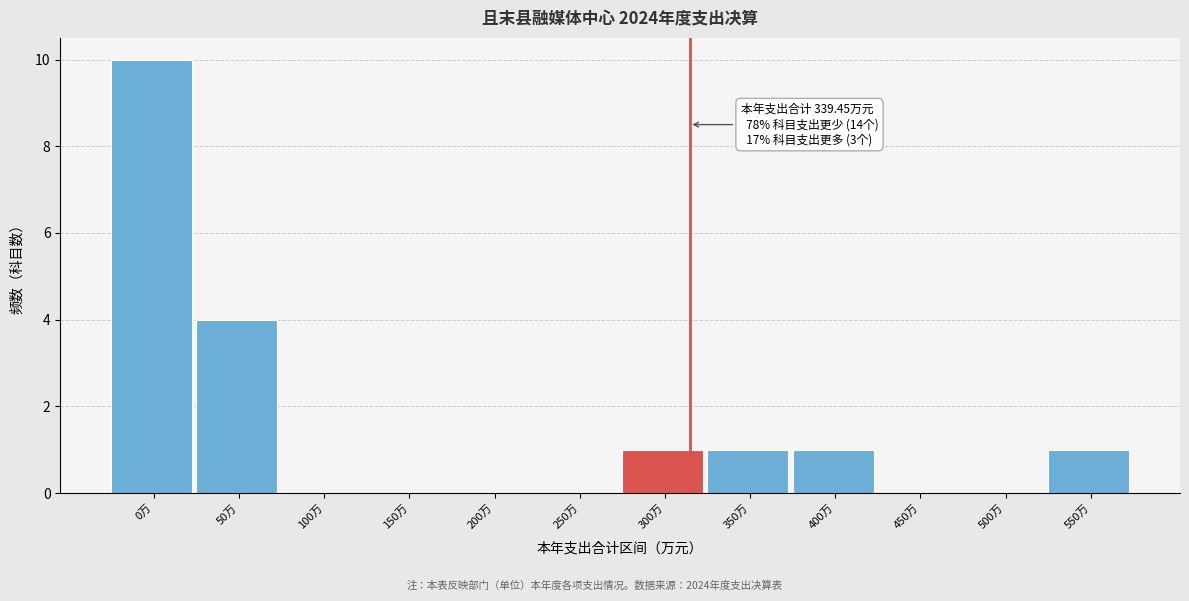

Reading right to left, extract all data points from this chart.

550万=1	500万=0	450万=0	400万=1	350万=1	300万=1	250万=0	200万=0	150万=0	100万=0	50万=4	0万=10